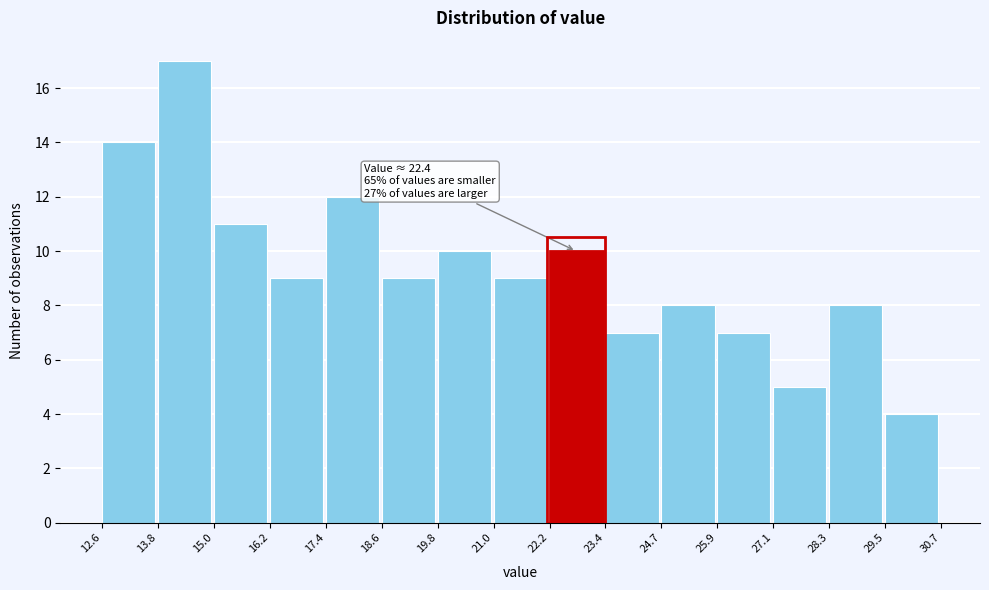

Which range on the x-axis has the tallest bar?

13.8 to 15.0